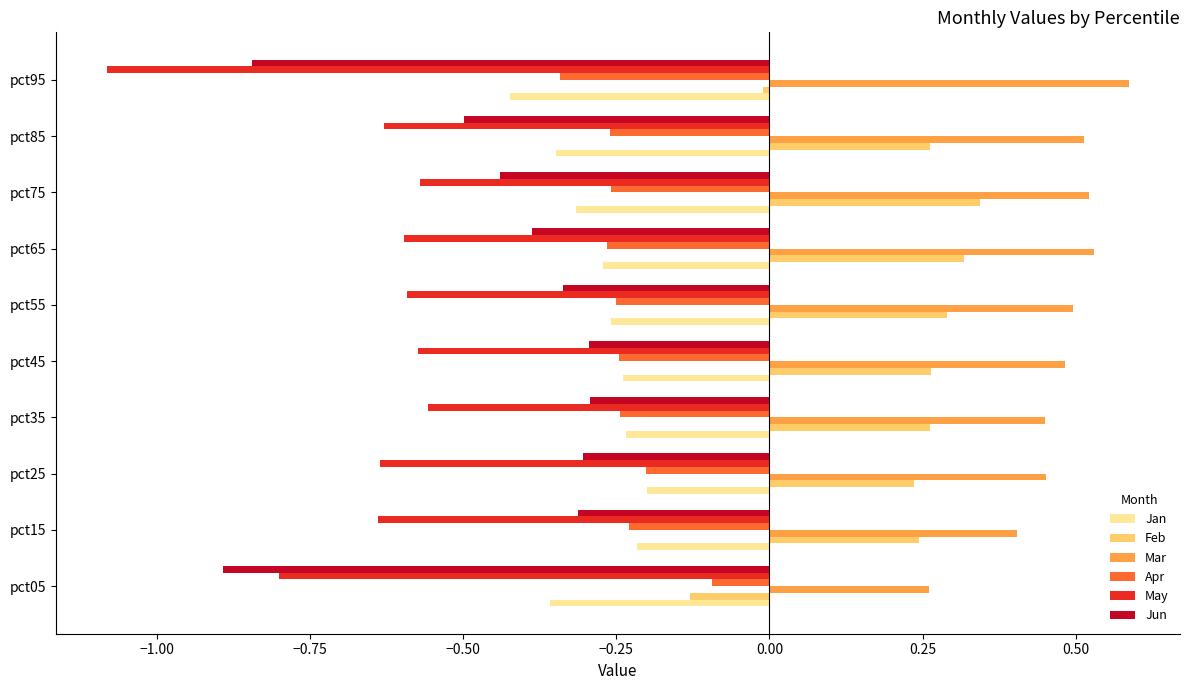

True or false: Mar has a value of 0.1 at pct95.

False